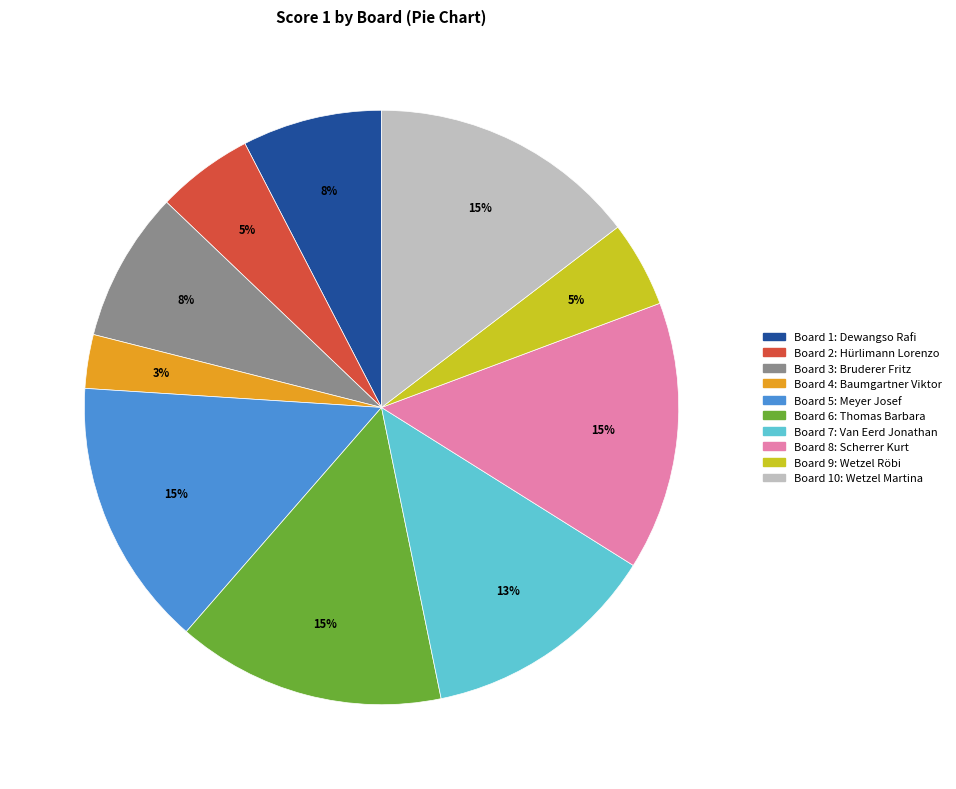

To the nearest percent, what is the difference between the largest and smallest slice percentages?

12%